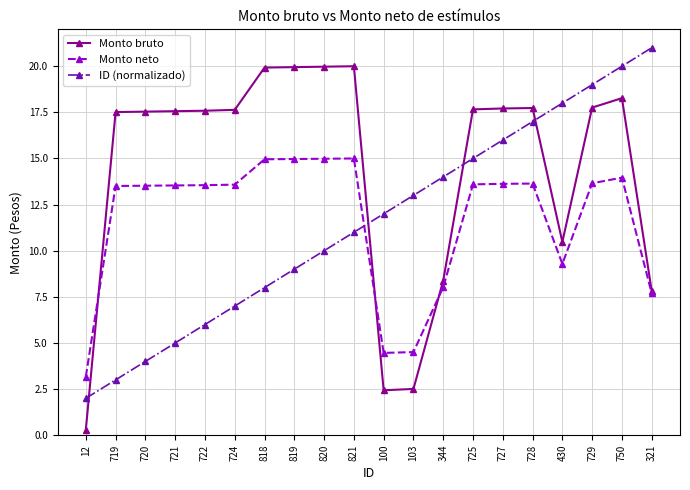

What is the total value across all series at 821?

46.0